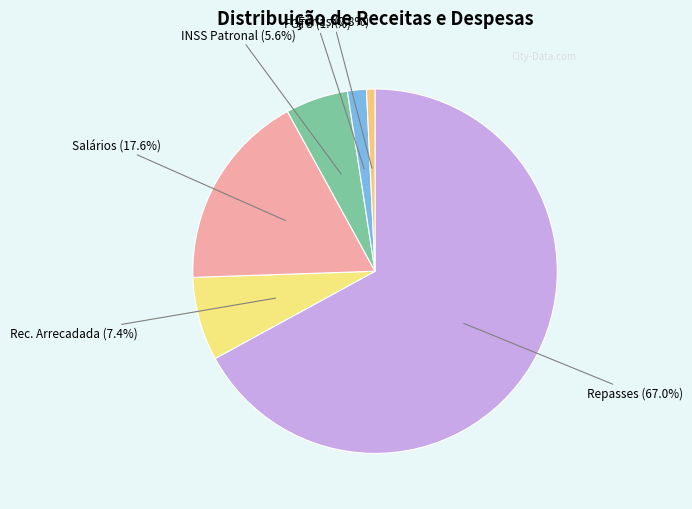

Rank the categories by value from highest to lowest.

Repasses do Termo de Parceria, Salários, Receita Arrecadada Prevista no TP, INSS Patronal, FGTS, Férias